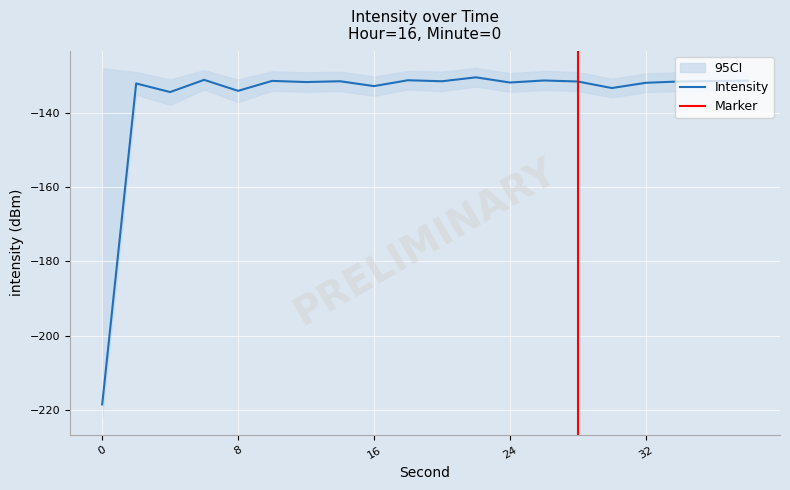

Where is the data nearest to the value -174?

4